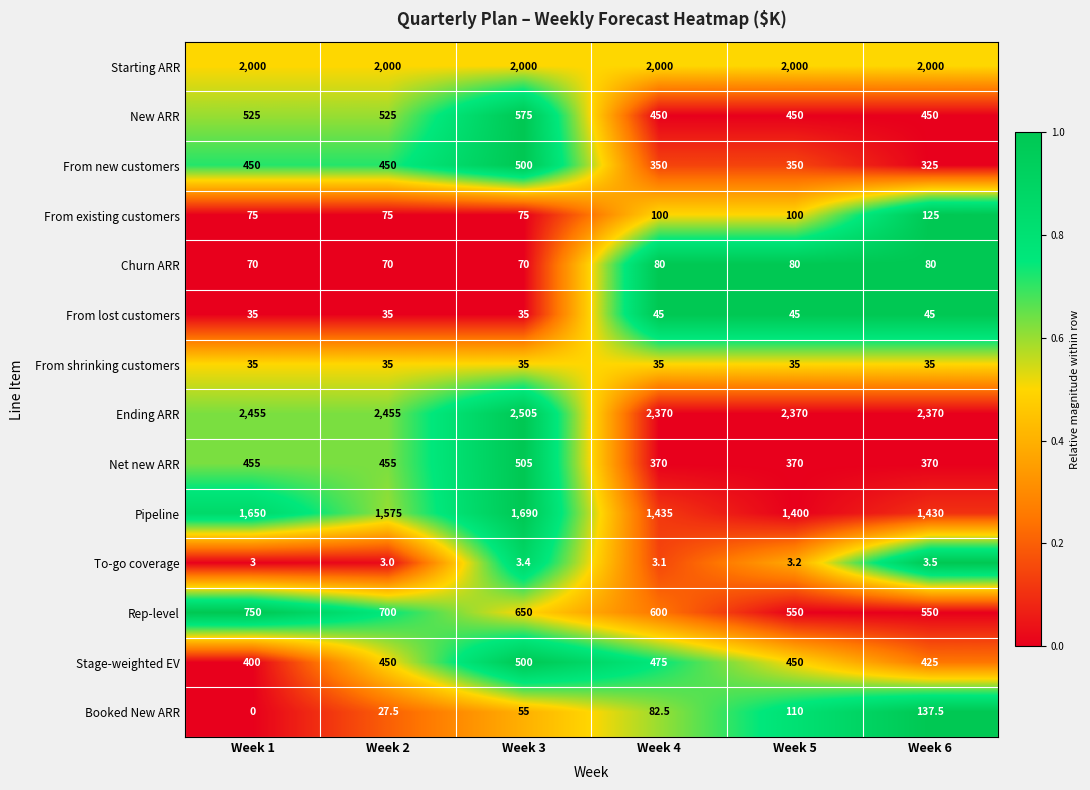

What value does the New ARR series have at Week 1?

525.0